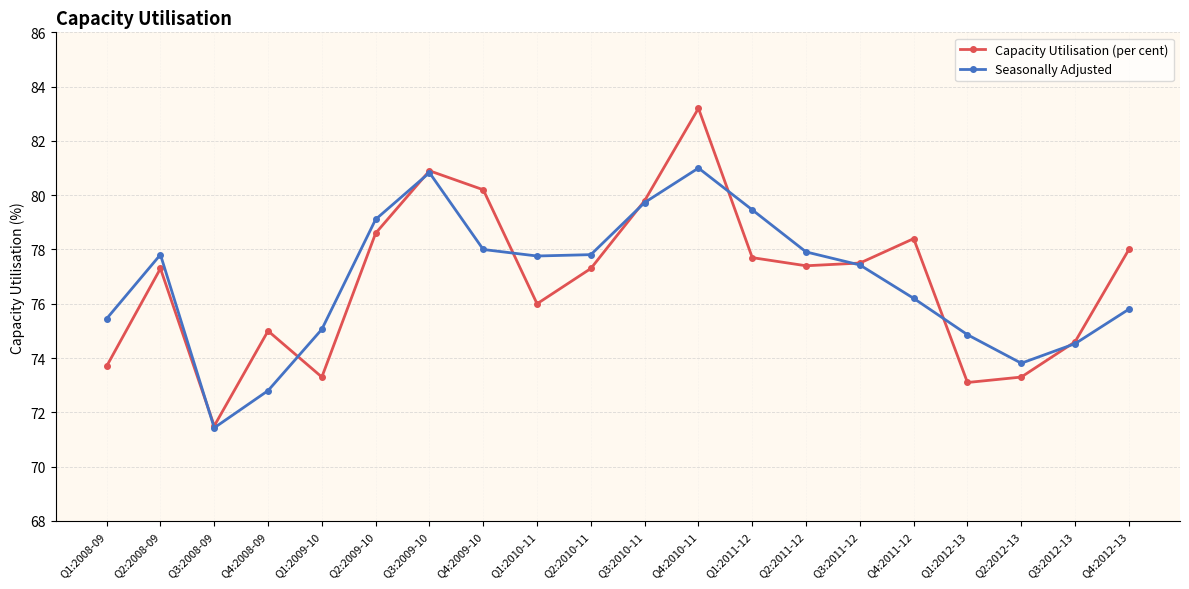

What position from the right is Q3:2012-13?

2